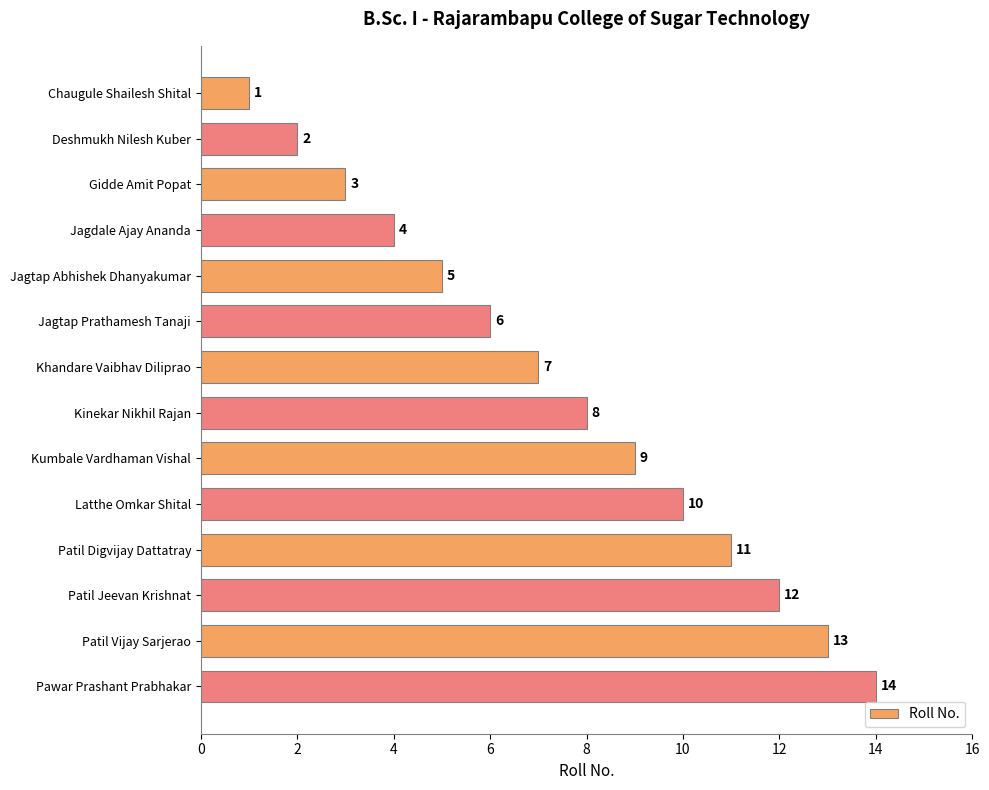

What is the sum of all values?

105